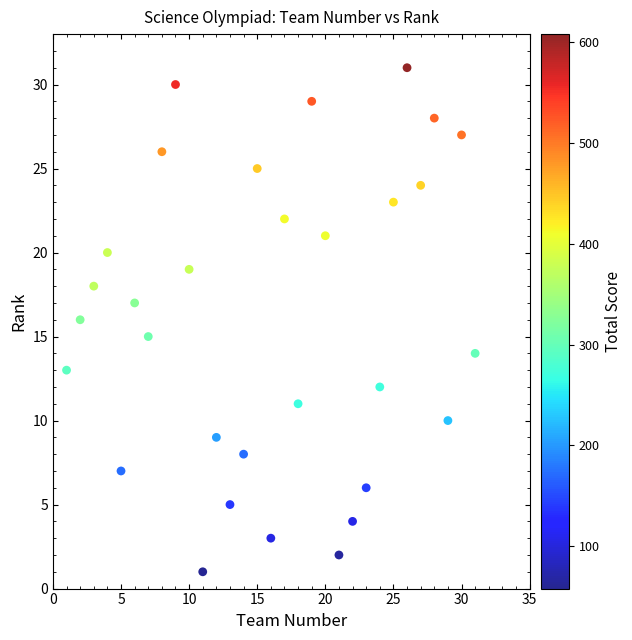

What is the range of X values (max minus min)?

30